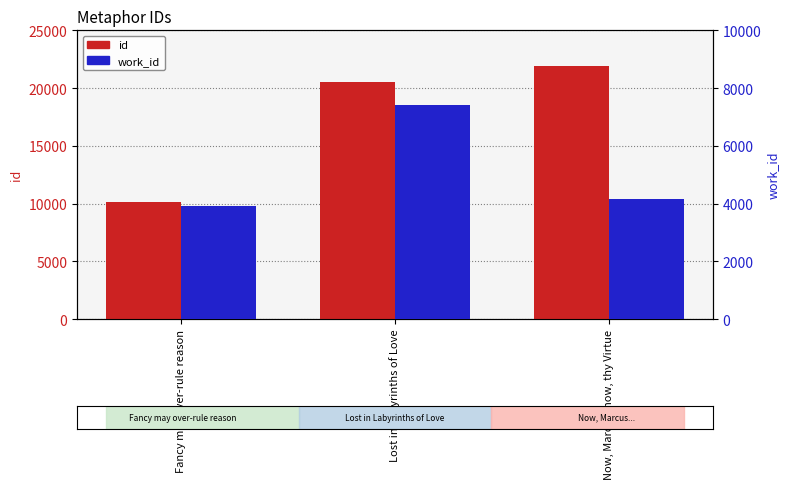

What is the label of the 1st bar from the left?

Fancy may over-rule reason